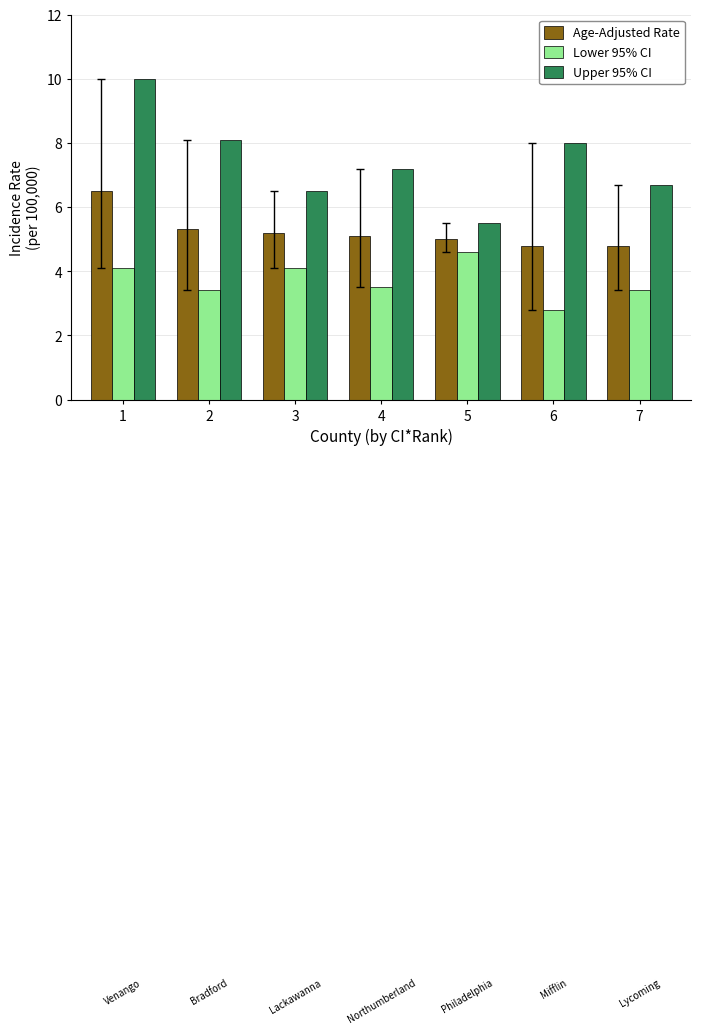

What is the value of the Age-Adjusted Rate bar at the 7th from the left?

4.8